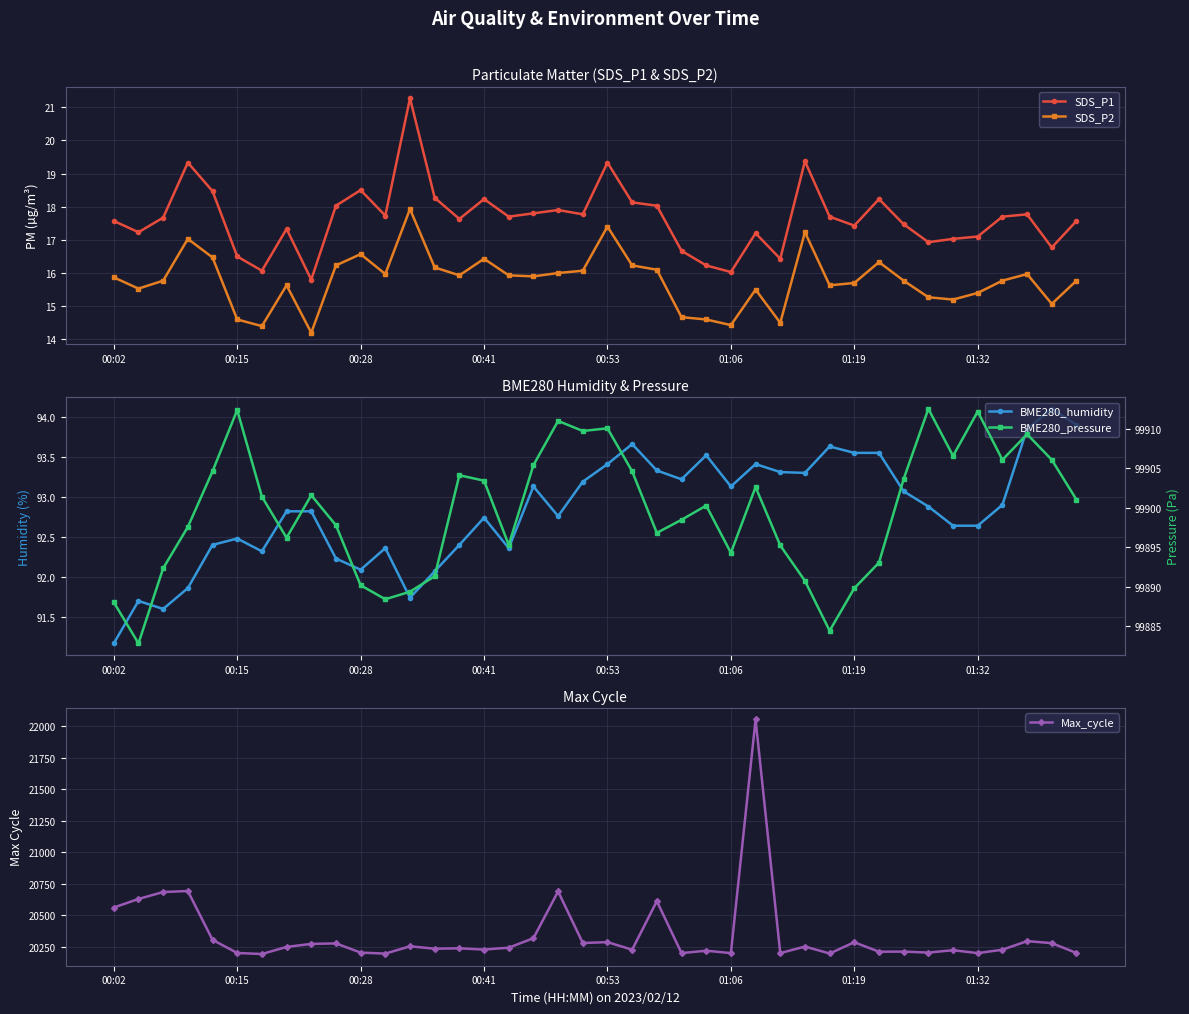

In BME280_pressure, how many points are higher than both neighbors (excluding endpoints)?

10